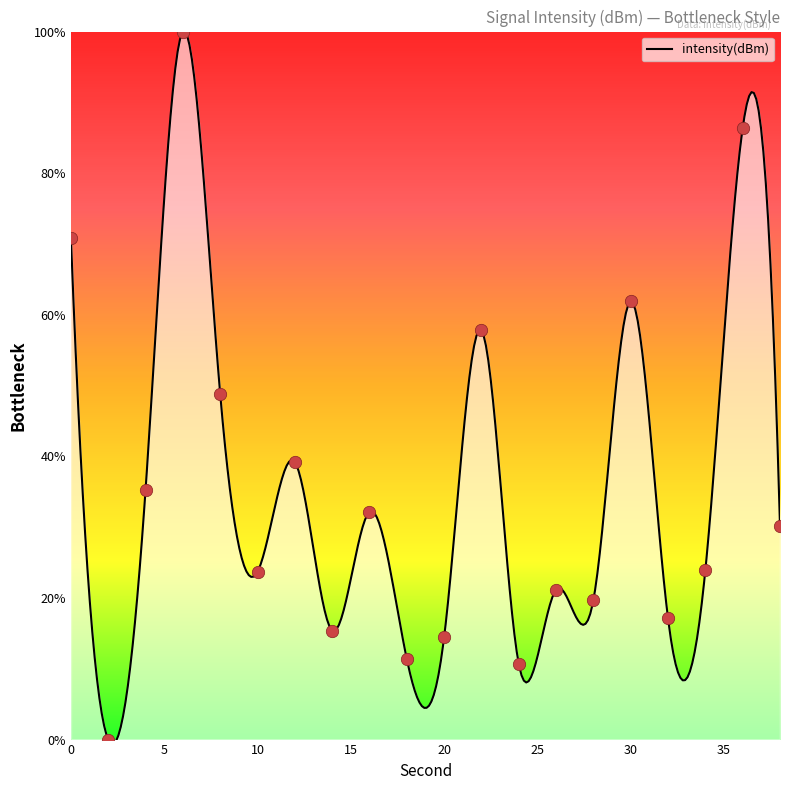

What is the ratio of the value at 34 to the value at 26?

1.1